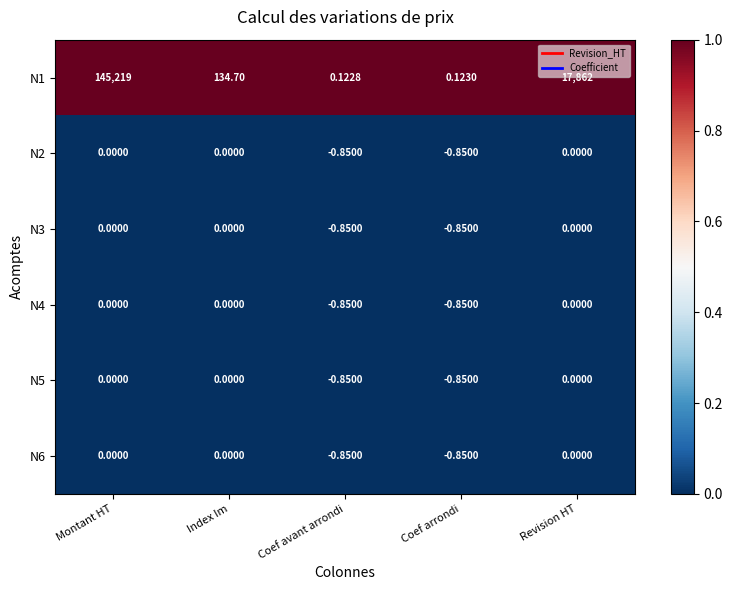

Rank the categories by N1 value from highest to lowest.

Montant HT, Revision HT, Index Im, Coef arrondi, Coef avant arrondi